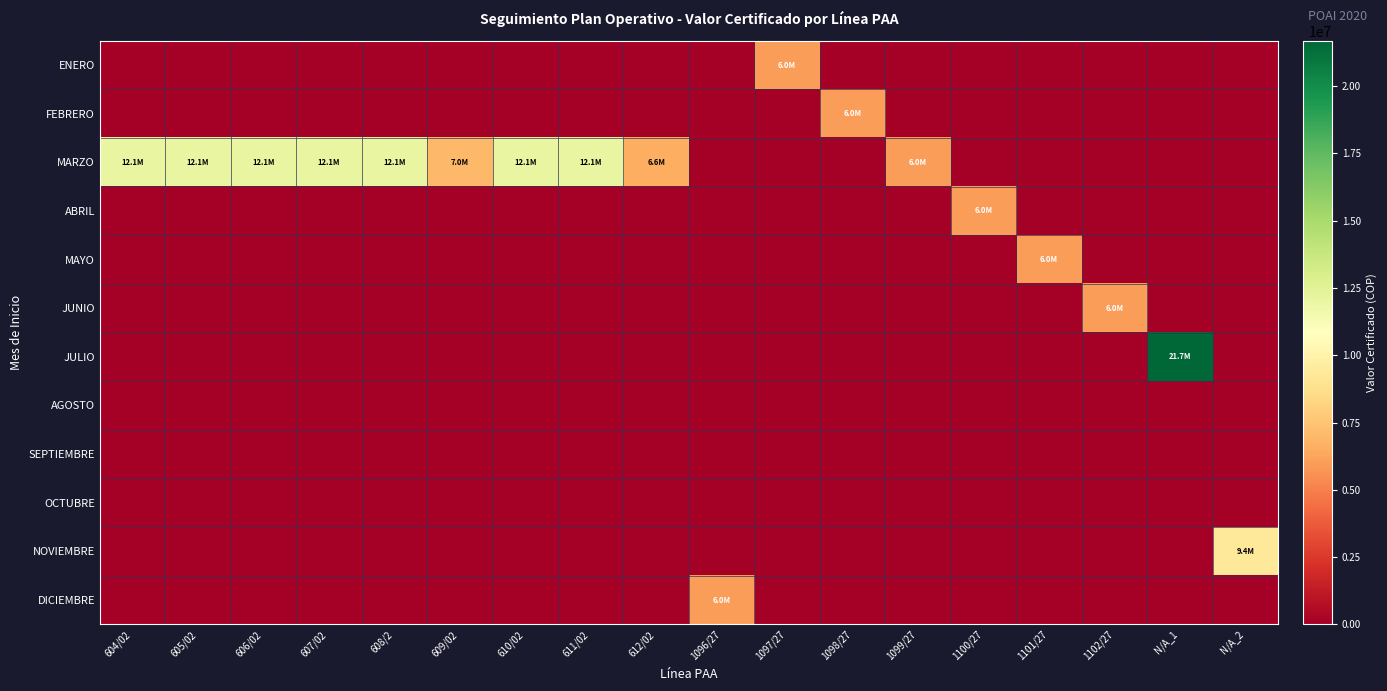

Reading left to right, list all the values displayed in this chart.

ENERO: 604/02=0	605/02=0	606/02=0	607/02=0	608/2=0	609/02=0	610/02=0	611/02=0	612/02=0	1096/27=0	1097/27=6000000	1098/27=0	1099/27=0	1100/27=0	1101/27=0	1102/27=0	N/A_1=0	N/A_2=0
FEBRERO: 604/02=0	605/02=0	606/02=0	607/02=0	608/2=0	609/02=0	610/02=0	611/02=0	612/02=0	1096/27=0	1097/27=0	1098/27=6000000	1099/27=0	1100/27=0	1101/27=0	1102/27=0	N/A_1=0	N/A_2=0
MARZO: 604/02=12100000	605/02=12100000	606/02=12100000	607/02=12100000	608/2=12100000	609/02=7000000	610/02=12100000	611/02=12100000	612/02=6600000	1096/27=0	1097/27=0	1098/27=0	1099/27=6000000	1100/27=0	1101/27=0	1102/27=0	N/A_1=0	N/A_2=0
ABRIL: 604/02=0	605/02=0	606/02=0	607/02=0	608/2=0	609/02=0	610/02=0	611/02=0	612/02=0	1096/27=0	1097/27=0	1098/27=0	1099/27=0	1100/27=6000000	1101/27=0	1102/27=0	N/A_1=0	N/A_2=0
MAYO: 604/02=0	605/02=0	606/02=0	607/02=0	608/2=0	609/02=0	610/02=0	611/02=0	612/02=0	1096/27=0	1097/27=0	1098/27=0	1099/27=0	1100/27=0	1101/27=6000000	1102/27=0	N/A_1=0	N/A_2=0
JUNIO: 604/02=0	605/02=0	606/02=0	607/02=0	608/2=0	609/02=0	610/02=0	611/02=0	612/02=0	1096/27=0	1097/27=0	1098/27=0	1099/27=0	1100/27=0	1101/27=0	1102/27=6000000	N/A_1=0	N/A_2=0
JULIO: 604/02=0	605/02=0	606/02=0	607/02=0	608/2=0	609/02=0	610/02=0	611/02=0	612/02=0	1096/27=0	1097/27=0	1098/27=0	1099/27=0	1100/27=0	1101/27=0	1102/27=0	N/A_1=21685329	N/A_2=0
AGOSTO: 604/02=0	605/02=0	606/02=0	607/02=0	608/2=0	609/02=0	610/02=0	611/02=0	612/02=0	1096/27=0	1097/27=0	1098/27=0	1099/27=0	1100/27=0	1101/27=0	1102/27=0	N/A_1=0	N/A_2=0
SEPTIEMBRE: 604/02=0	605/02=0	606/02=0	607/02=0	608/2=0	609/02=0	610/02=0	611/02=0	612/02=0	1096/27=0	1097/27=0	1098/27=0	1099/27=0	1100/27=0	1101/27=0	1102/27=0	N/A_1=0	N/A_2=0
OCTUBRE: 604/02=0	605/02=0	606/02=0	607/02=0	608/2=0	609/02=0	610/02=0	611/02=0	612/02=0	1096/27=0	1097/27=0	1098/27=0	1099/27=0	1100/27=0	1101/27=0	1102/27=0	N/A_1=0	N/A_2=0
NOVIEMBRE: 604/02=0	605/02=0	606/02=0	607/02=0	608/2=0	609/02=0	610/02=0	611/02=0	612/02=0	1096/27=0	1097/27=0	1098/27=0	1099/27=0	1100/27=0	1101/27=0	1102/27=0	N/A_1=0	N/A_2=9400000
DICIEMBRE: 604/02=0	605/02=0	606/02=0	607/02=0	608/2=0	609/02=0	610/02=0	611/02=0	612/02=0	1096/27=6000000	1097/27=0	1098/27=0	1099/27=0	1100/27=0	1101/27=0	1102/27=0	N/A_1=0	N/A_2=0